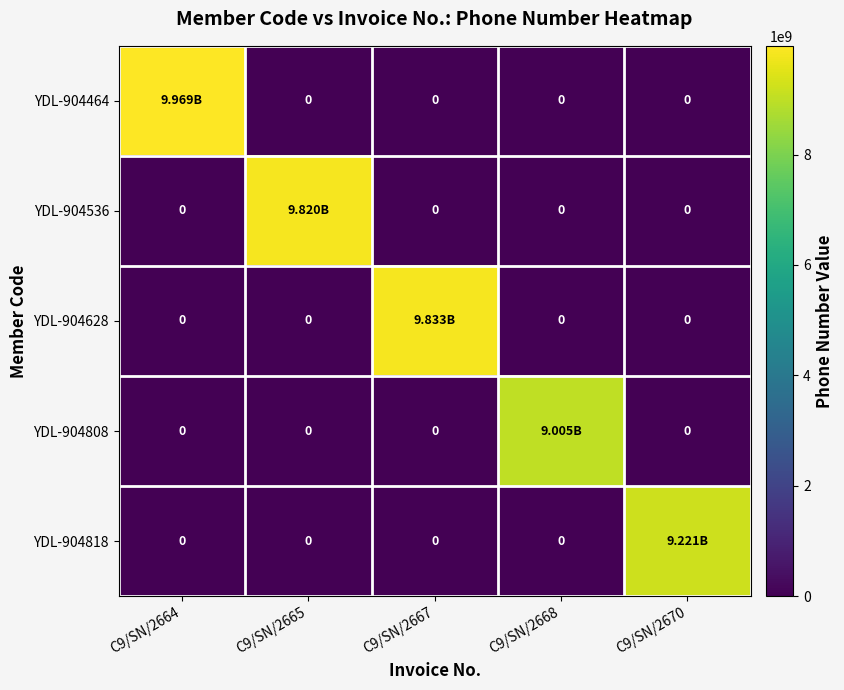

What is the average value of the YDL-904818 series?

1844267089